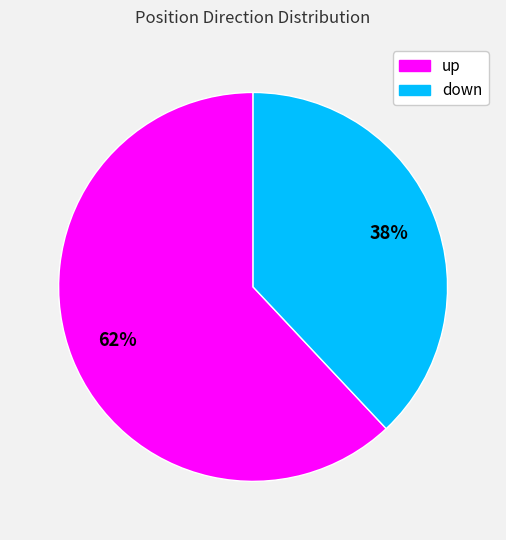

Count the number of slices in the pie.

2